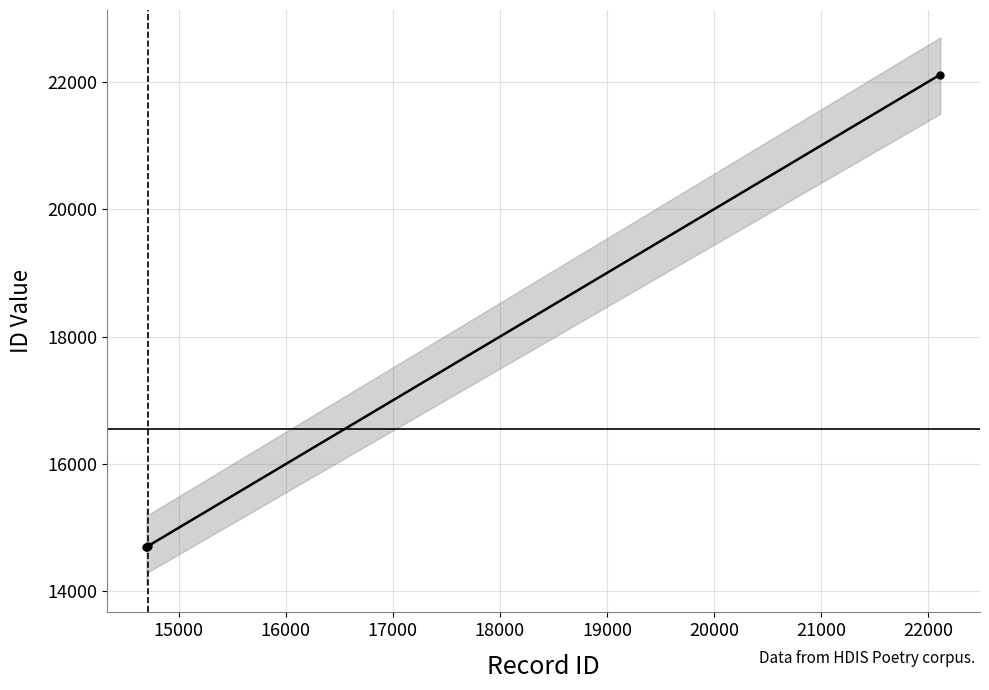

Is it true that the value at 14000 is 9715?

False